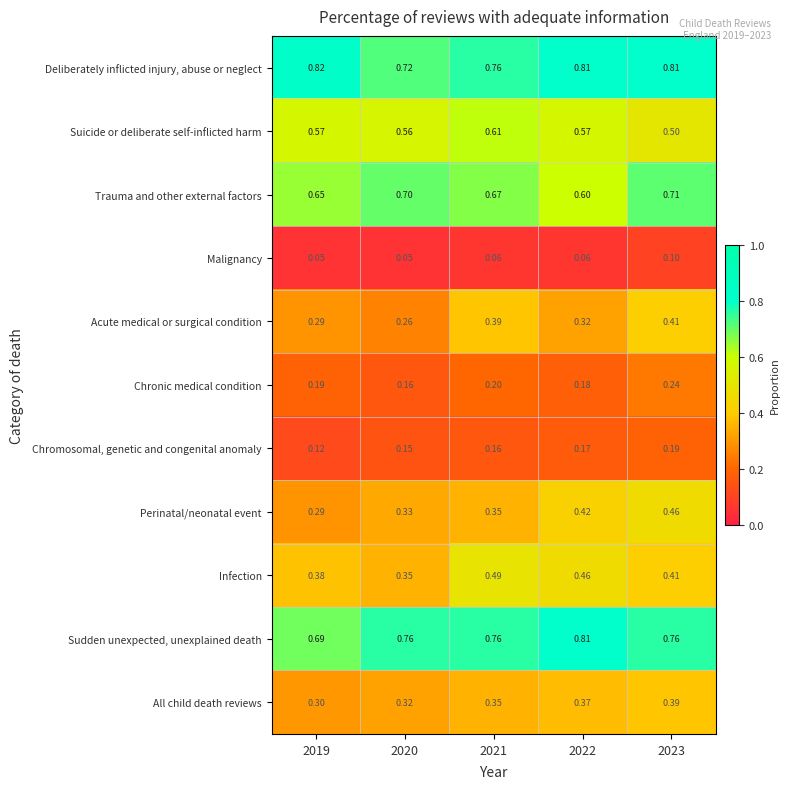

Count the number of categories in the chart.

5